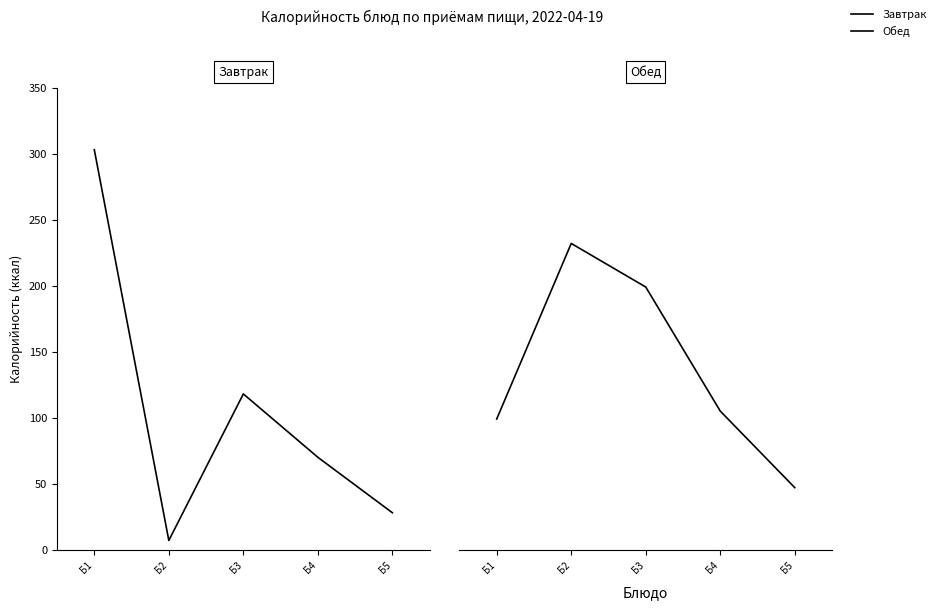

Which series has the widest spread of values?

Завтрак